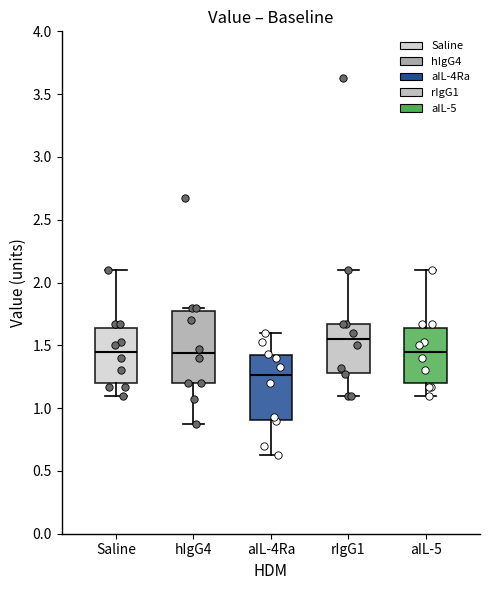

Reading left to right, read every box against the y-axis: the position of its median line, the range the box covers, and the ends of its whiskers. The values are not printed on the chart, so give them approximately, as read against the axis.

Saline: median 1.45, box 1.20 to 1.65, whiskers 1.10 to 2.10
hIgG4: median 1.45, box 1.20 to 1.80, whiskers 0.85 to 1.80 (just above the box's upper edge)
aIL-4Ra: median 1.25, box 0.90 to 1.40, whiskers 0.65 to 1.60
rIgG1: median 1.55, box 1.30 to 1.65, whiskers 1.10 to 2.10
aIL-5: median 1.45, box 1.20 to 1.65, whiskers 1.10 to 2.10